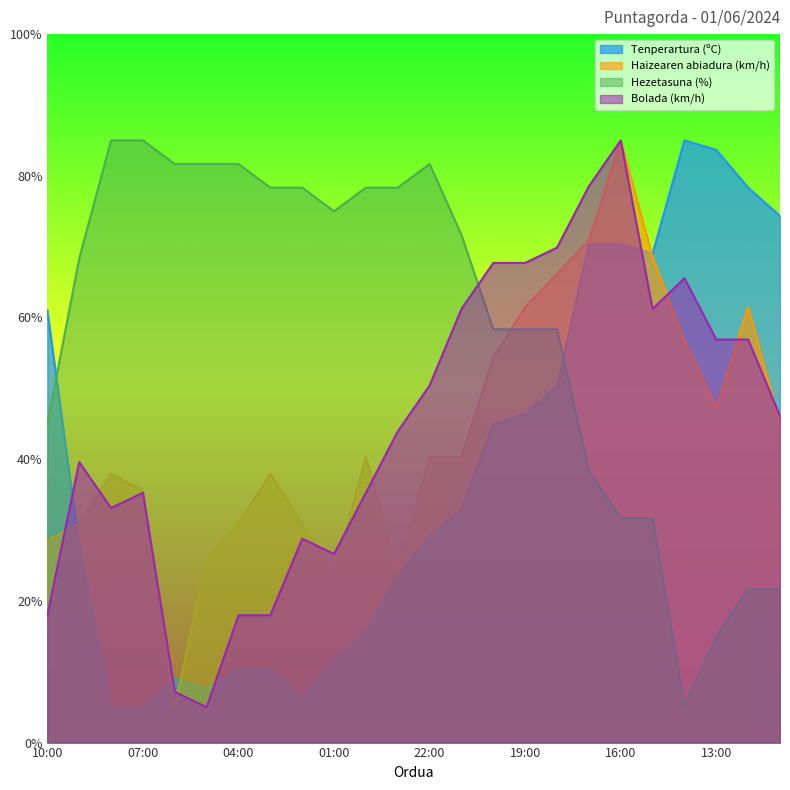

Is it true that Haizearen abiadura (km/h) equals 40.3 at 21:00?

True